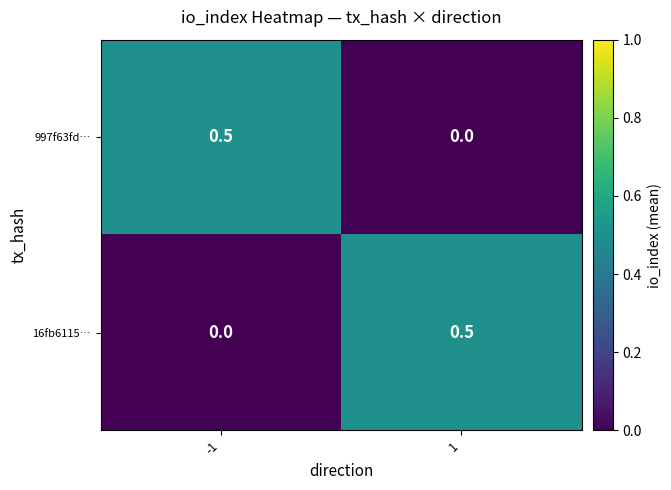

What is the spread (max minus min) of values at -1?

0.5